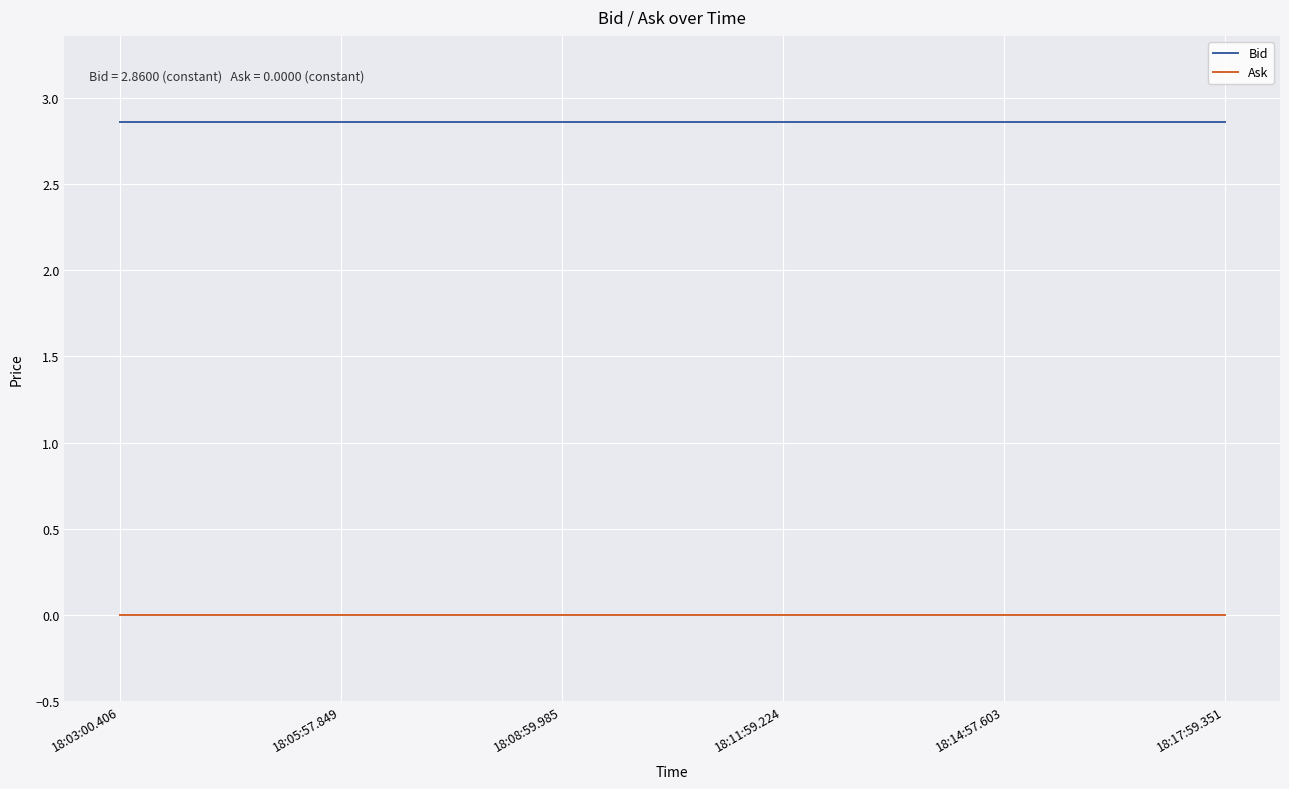

True or false: Ask and Bid intersect in this chart.

False